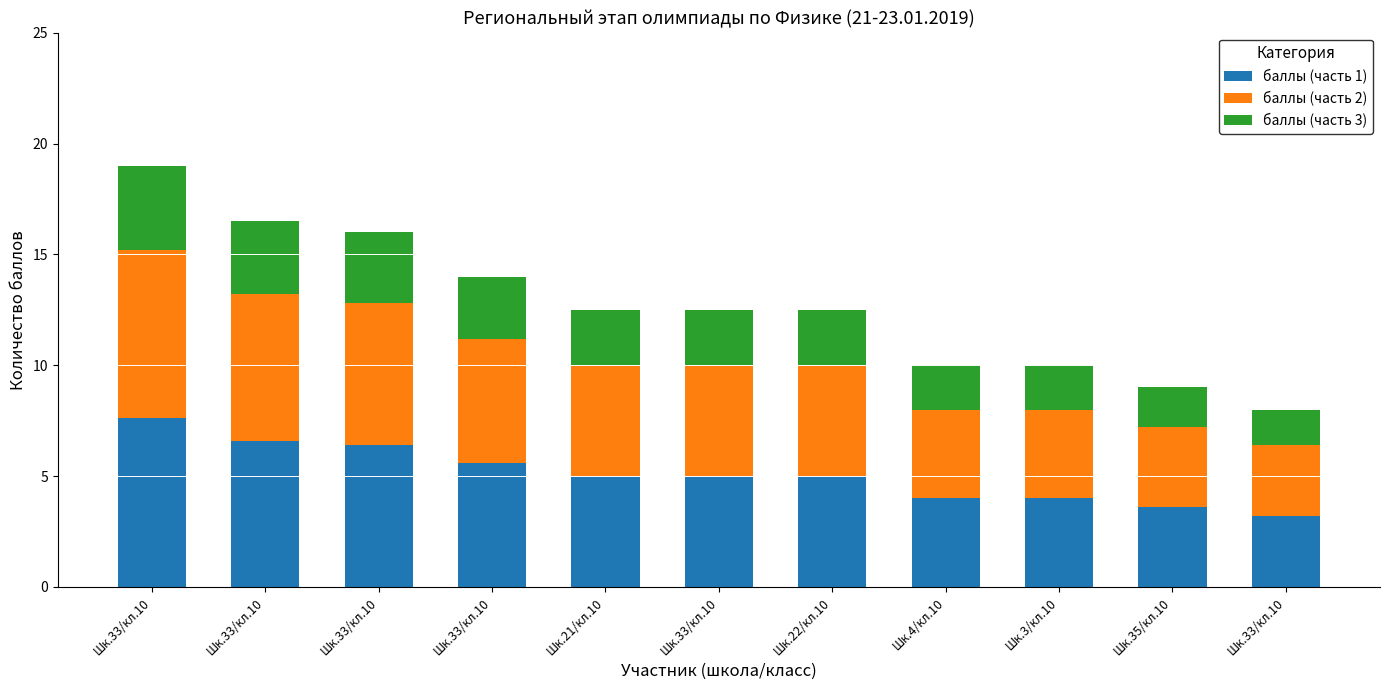

The баллы (часть 1) series shows 2.1 at Шк.33/кл.10. True or false?

False